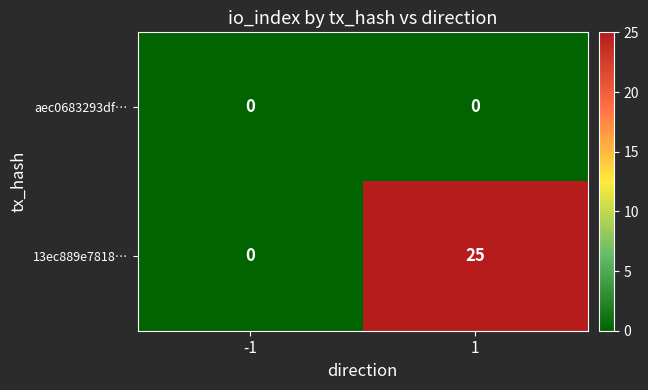

Rank the series at 1 from highest to lowest value.

13ec889e7818…, aec0683293df…